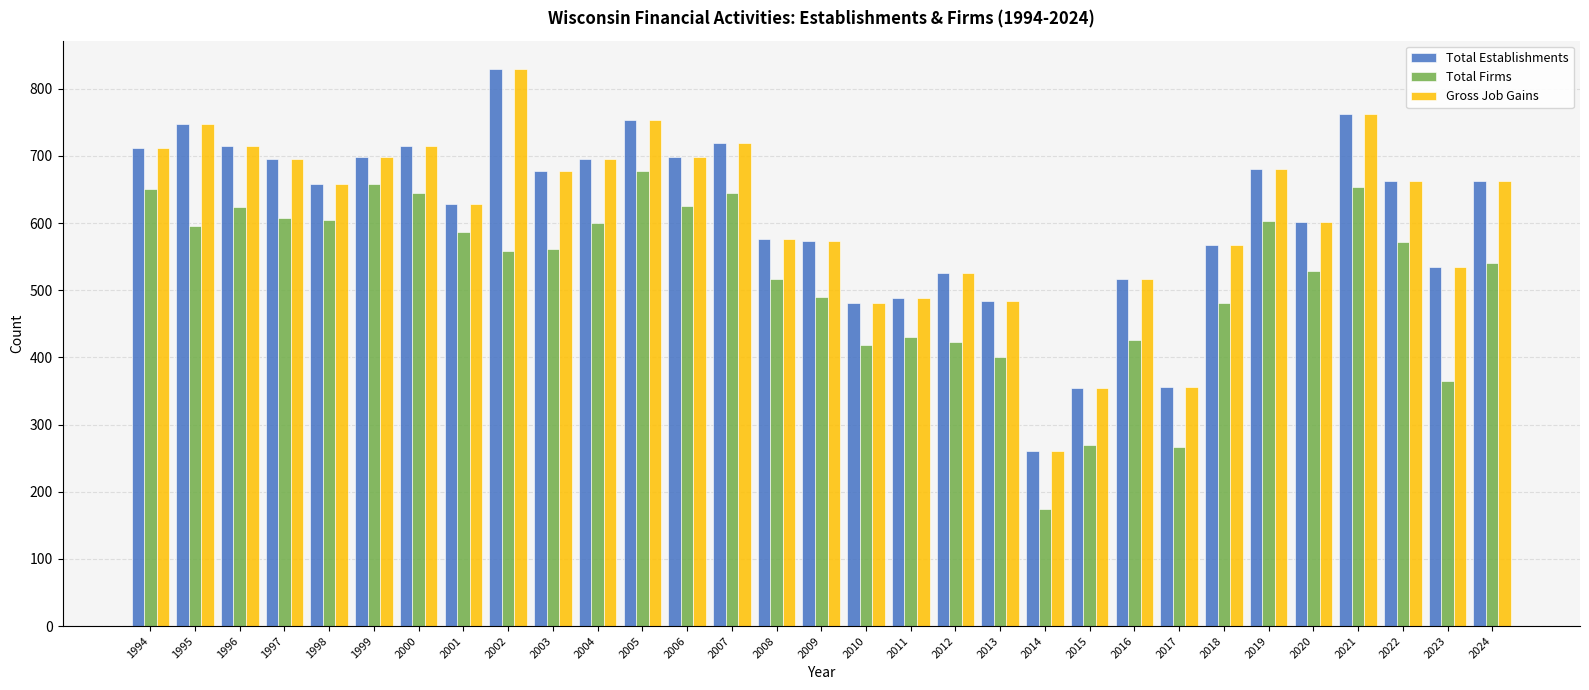

What is the sum of the Total Firms values at 1998 and 2020?

1134